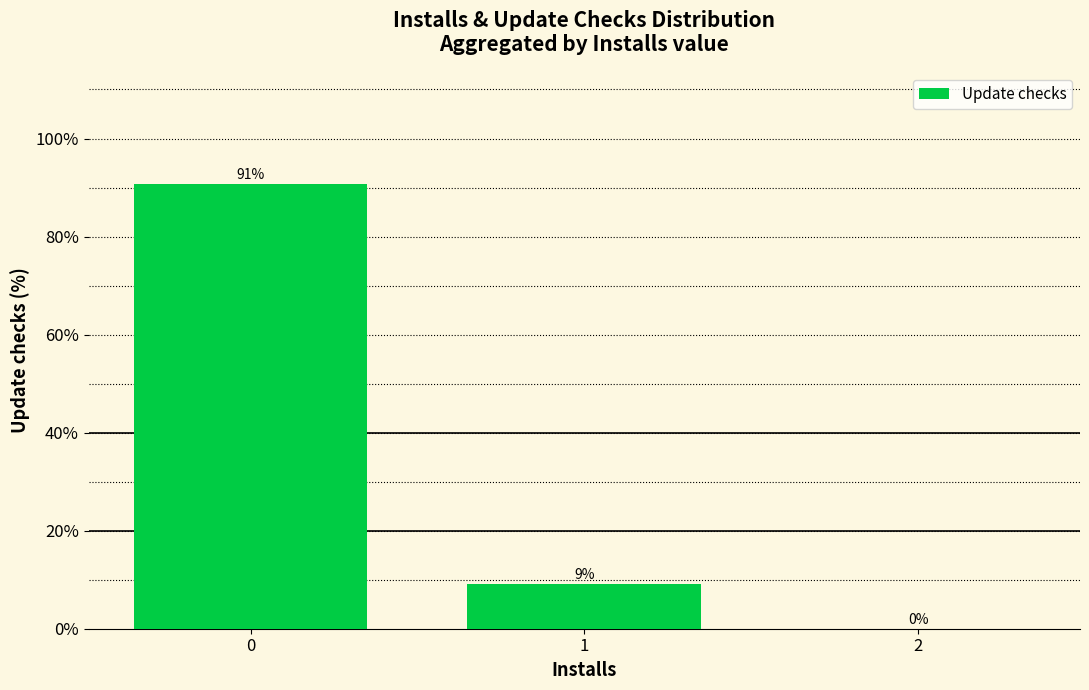

What is the greatest value displayed?

90.8